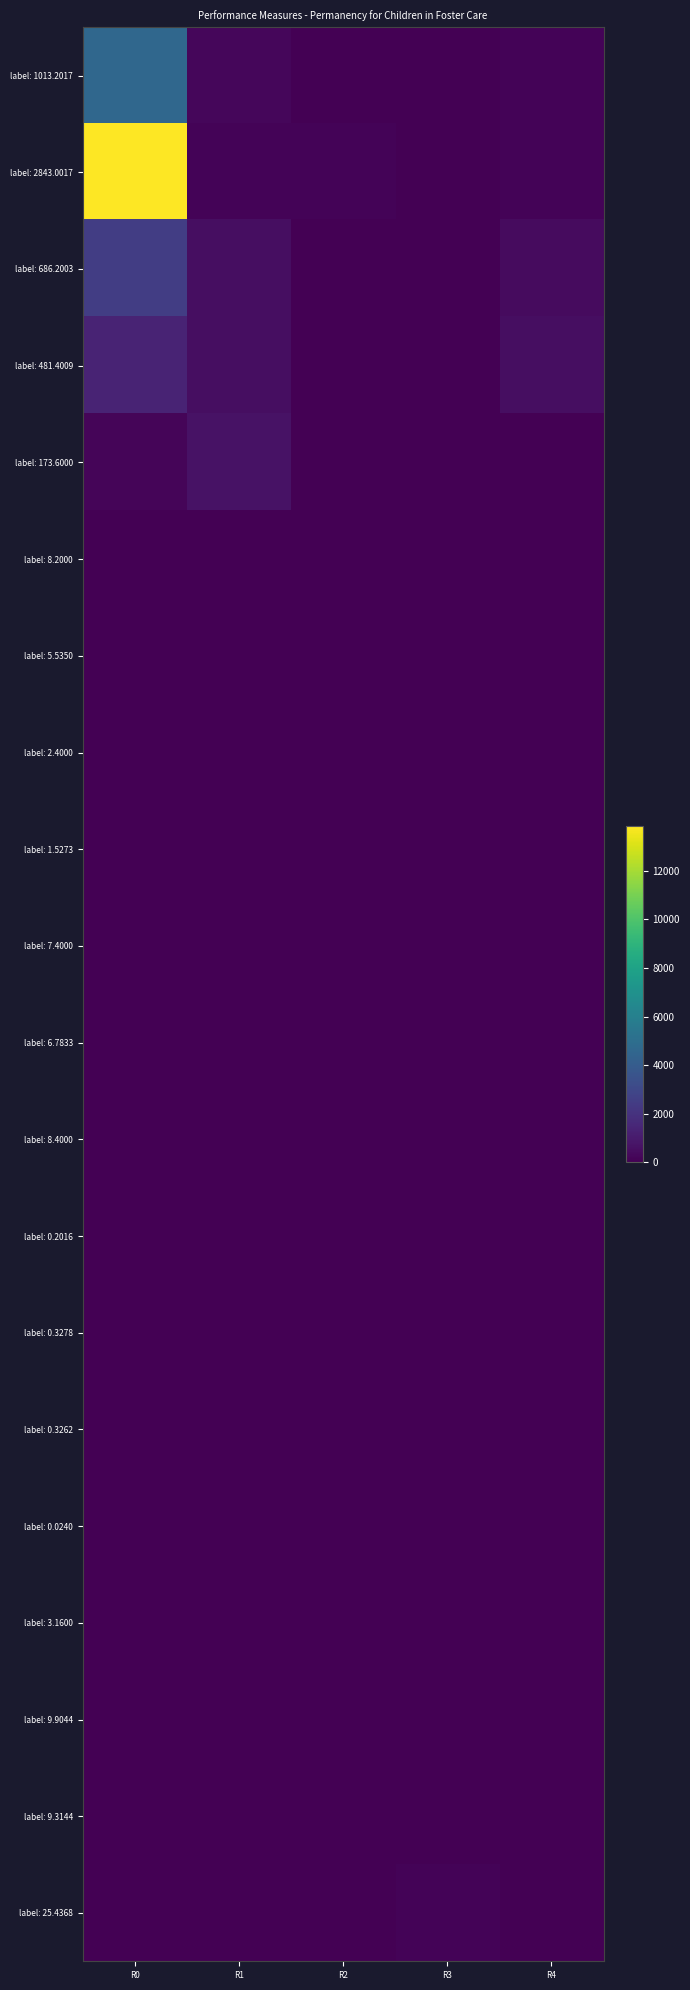

Reading left to right, transcribe all the data shown in this chart.

label: 1013.2017: R0=4610.0	R1=265.0	R2=40.0	R3=0.0	R4=151.0
label: 2843.0017: R0=13836.0	R1=126.0	R2=120.0	R3=0.0	R4=133.0
label: 686.2003: R0=2531.0	R1=509.0	R2=4.0	R3=0.0	R4=387.0
label: 481.4009: R0=1387.0	R1=491.0	R2=6.0	R3=0.0	R4=523.0
label: 173.6000: R0=196.0	R1=672.0	R2=0.0	R3=0.0	R4=0.0
label: 8.2000: R0=0.0	R1=0.0	R2=40.0	R3=1.0	R4=0.0
label: 5.5350: R0=0.0	R1=0.0	R2=27.0	R3=0.7	R4=0.0
label: 2.4000: R0=0.0	R1=0.0	R2=11.0	R3=1.0	R4=0.0
label: 1.5273: R0=0.0	R1=0.0	R2=7.0	R3=0.6	R4=0.0
label: 7.4000: R0=0.0	R1=0.0	R2=36.0	R3=1.0	R4=0.0
label: 6.7833: R0=0.0	R1=0.0	R2=33.0	R3=0.9	R4=0.0
label: 8.4000: R0=0.0	R1=0.0	R2=41.0	R3=1.0	R4=0.0
label: 0.2016: R0=0.4	R1=0.0	R2=0.3	R3=0.3	R4=0.0
label: 0.3278: R0=0.4	R1=0.0	R2=0.5	R3=0.3	R4=0.5
label: 0.3262: R0=0.3	R1=0.0	R2=0.4	R3=0.4	R4=0.6
label: 0.0240: R0=0.1	R1=0.0	R2=0.0	R3=0.0	R4=0.0
label: 3.1600: R0=4.1	R1=0.0	R2=6.2	R3=5.5	R4=0.0
label: 9.9044: R0=0.8	R1=0.0	R2=0.8	R3=48.0	R4=0.0
label: 9.3144: R0=0.7	R1=0.0	R2=0.9	R3=45.0	R4=0.0
label: 25.4368: R0=0.6	R1=0.0	R2=0.5	R3=126.0	R4=0.0